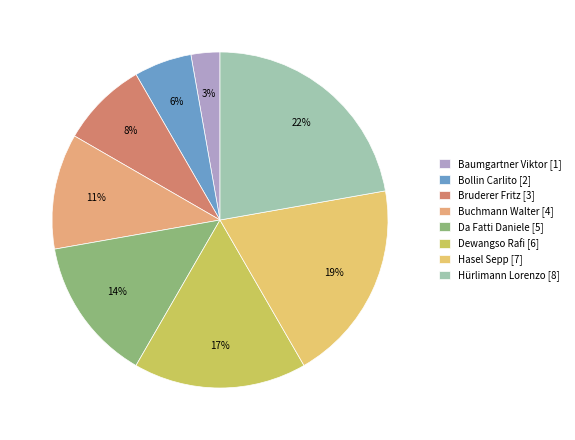

How many segments does this pie chart have?

8